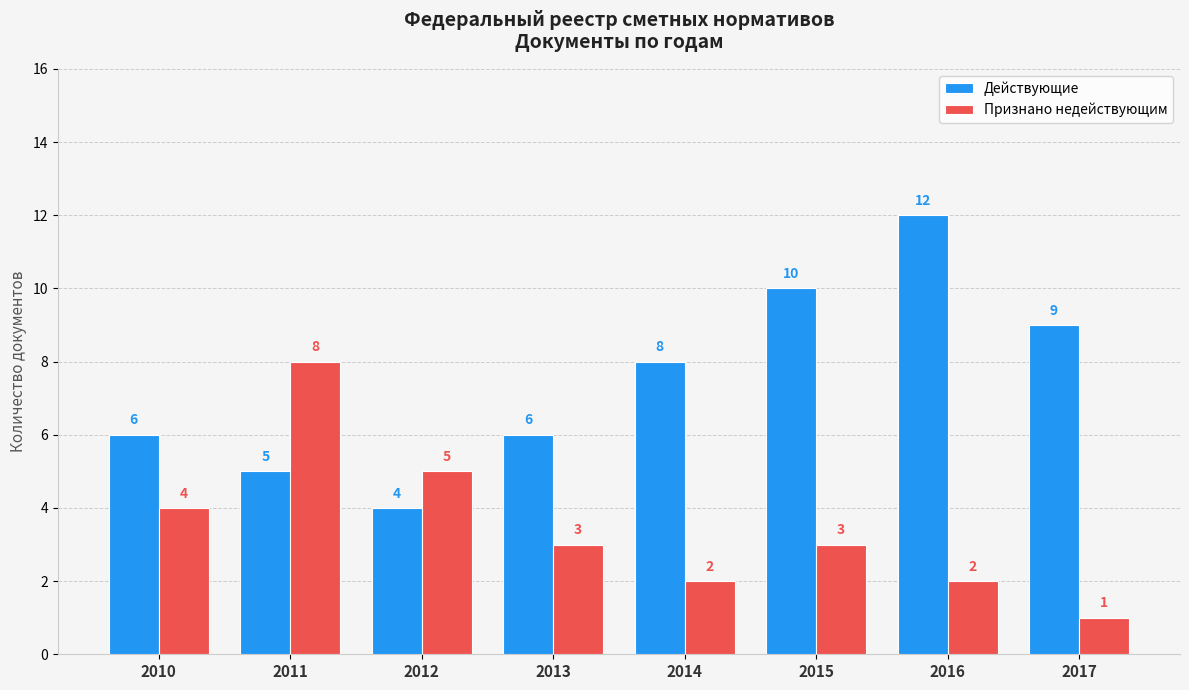

Does the chart contain stacked bars?

No